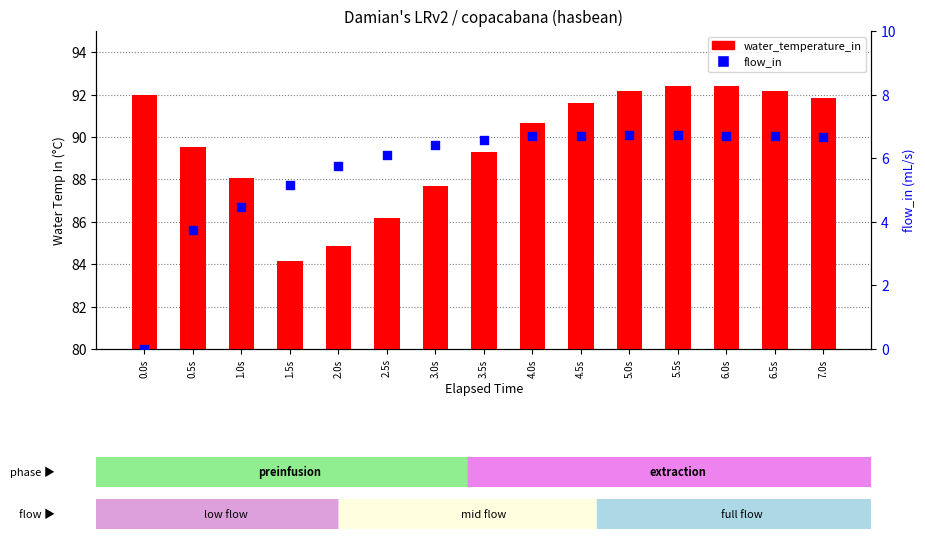

At which category is the sum across all series the highest?

5.5s